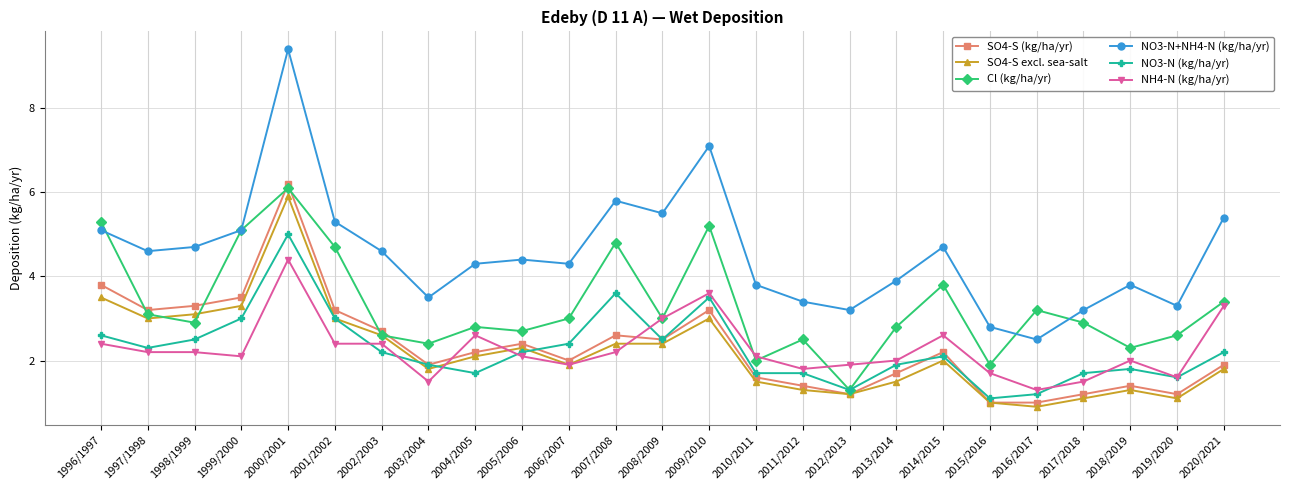

Reading left to right, extract all data points from this chart.

SO4-S (kg/ha/yr): 3.8	3.2	3.3	3.5	6.2	3.2	2.7	1.9	2.2	2.4	2.0	2.6	2.5	3.2	1.6	1.4	1.2	1.7	2.2	1.0	1.0	1.2	1.4	1.2	1.9
SO4-S excl. sea-salt: 3.5	3.0	3.1	3.3	5.9	3.0	2.6	1.8	2.1	2.3	1.9	2.4	2.4	3.0	1.5	1.3	1.2	1.5	2.0	1.0	0.9	1.1	1.3	1.1	1.8
Cl (kg/ha/yr): 5.3	3.1	2.9	5.1	6.1	4.7	2.6	2.4	2.8	2.7	3.0	4.8	3.0	5.2	2.0	2.5	1.3	2.8	3.8	1.9	3.2	2.9	2.3	2.6	3.4
NO3-N+NH4-N (kg/ha/yr): 5.1	4.6	4.7	5.1	9.4	5.3	4.6	3.5	4.3	4.4	4.3	5.8	5.5	7.1	3.8	3.4	3.2	3.9	4.7	2.8	2.5	3.2	3.8	3.3	5.4
NO3-N (kg/ha/yr): 2.6	2.3	2.5	3.0	5.0	3.0	2.2	1.9	1.7	2.2	2.4	3.6	2.5	3.5	1.7	1.7	1.3	1.9	2.1	1.1	1.2	1.7	1.8	1.6	2.2
NH4-N (kg/ha/yr): 2.4	2.2	2.2	2.1	4.4	2.4	2.4	1.5	2.6	2.1	1.9	2.2	3.0	3.6	2.1	1.8	1.9	2.0	2.6	1.7	1.3	1.5	2.0	1.6	3.3